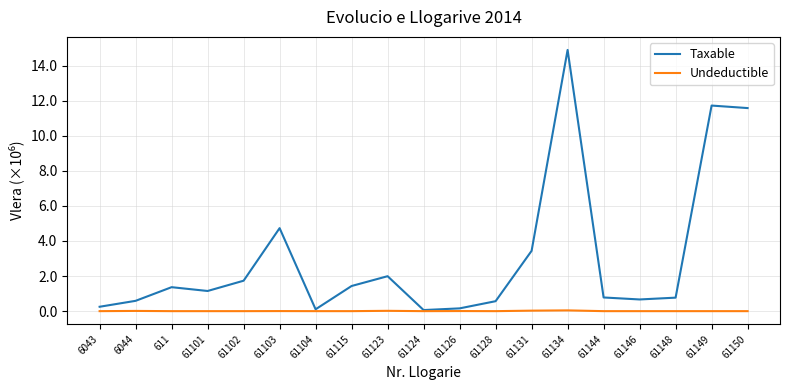

Which series has the largest total across all categories?

Taxable